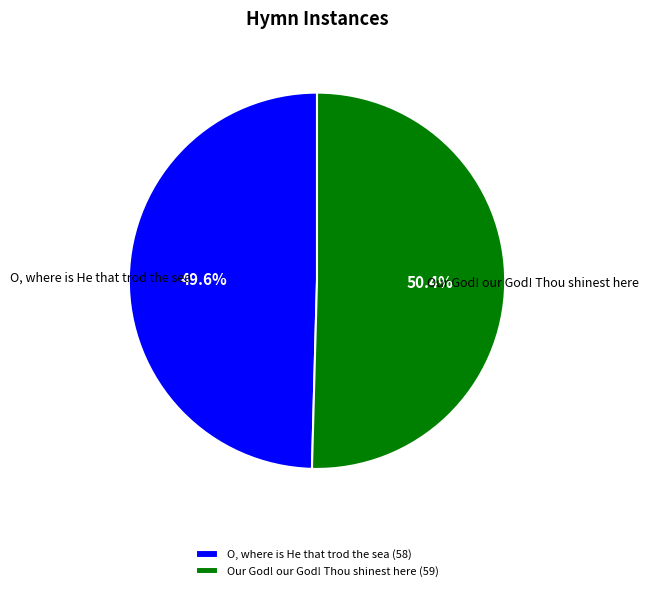

Rank the categories by value from highest to lowest.

Our God! our God! Thou shinest here, O, where is He that trod the sea